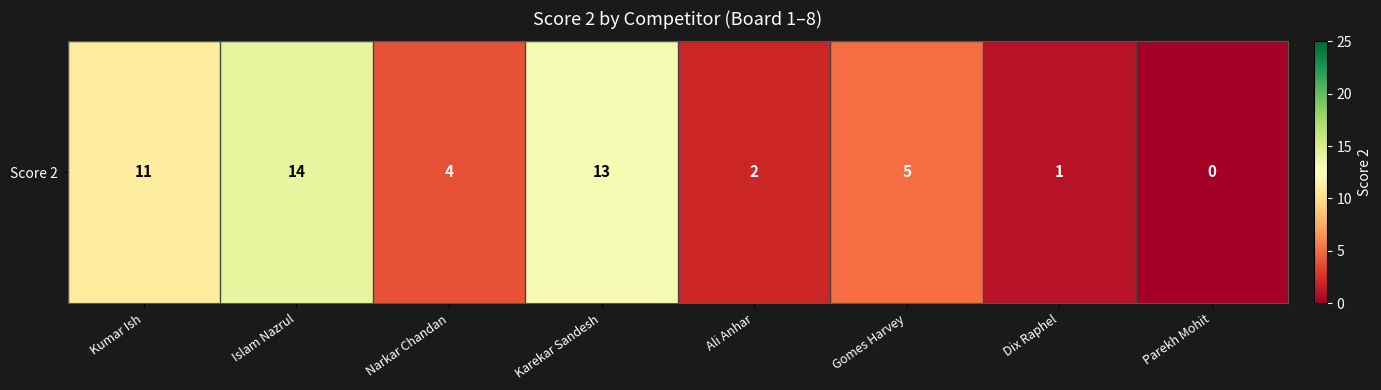

Reading left to right, what are all the values shown in this chart?

Kumar Ish=11	Islam Nazrul=14	Narkar Chandan=4	Karekar Sandesh=13	Ali Anhar=2	Gomes Harvey=5	Dix Raphel=1	Parekh Mohit=0